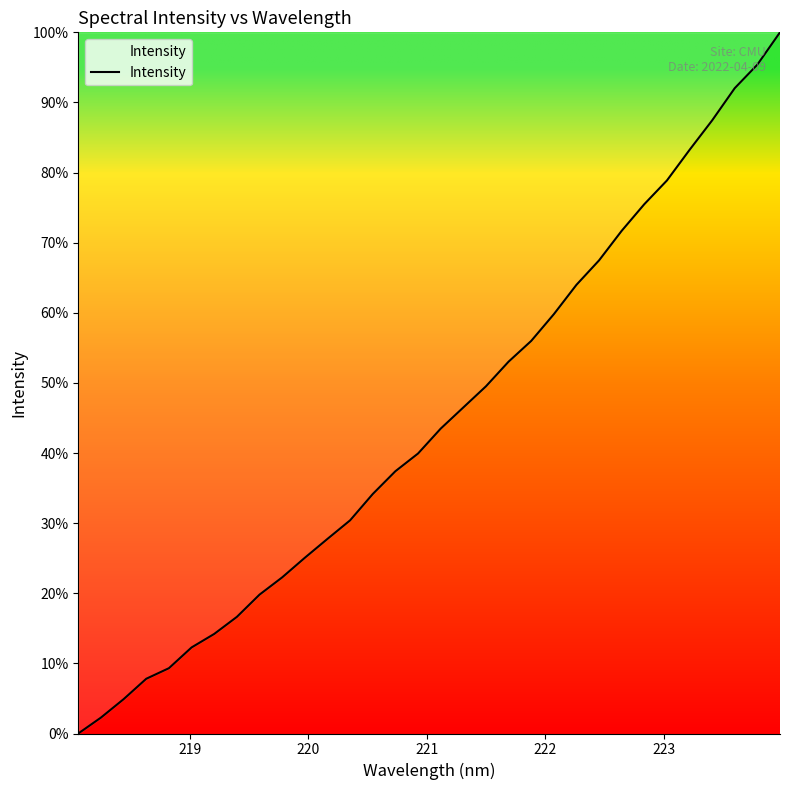

Count the number of values greater than 43.

16